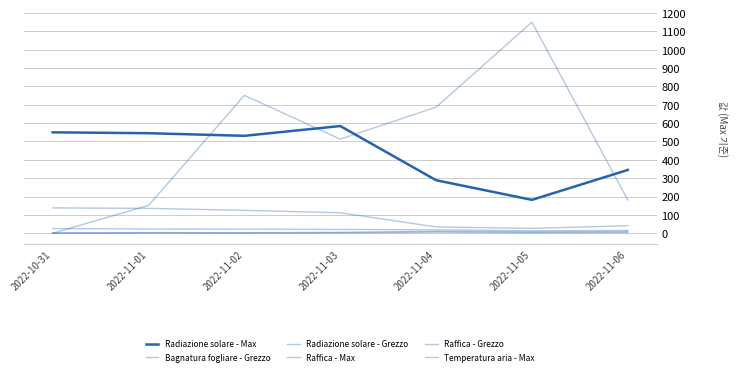

What are all the series names shown in the legend?

Radiazione solare - Max, Bagnatura fogliare - Grezzo, Radiazione solare - Grezzo, Raffica - Max, Raffica - Grezzo, Temperatura aria - Max